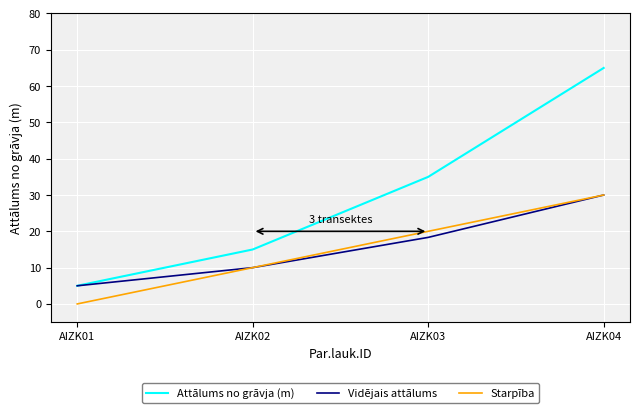

Does the chart have visible grid lines?

Yes